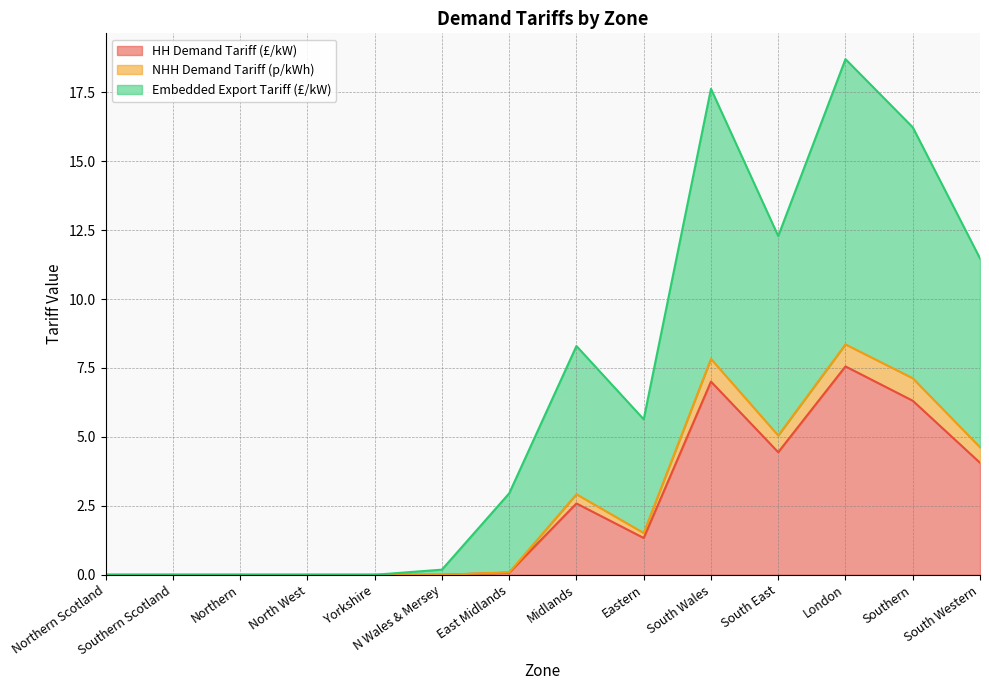

Between South Western and Yorkshire, which is larger?

South Western